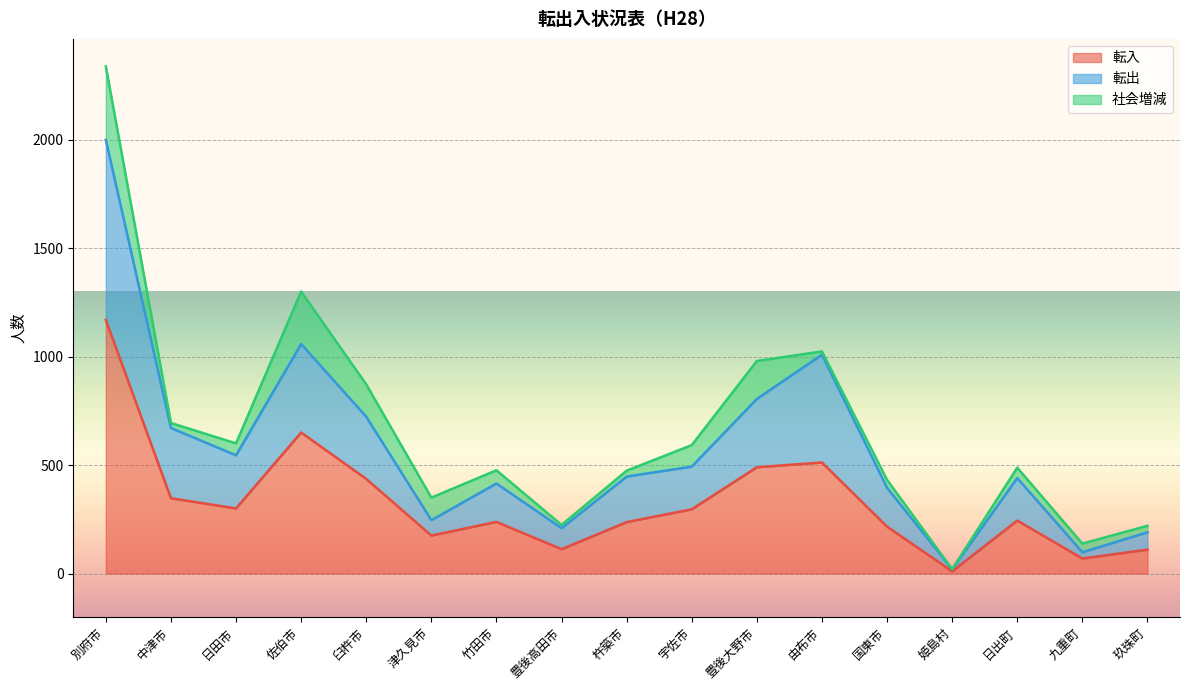

What is the total value across all series at 佐伯市?

1300